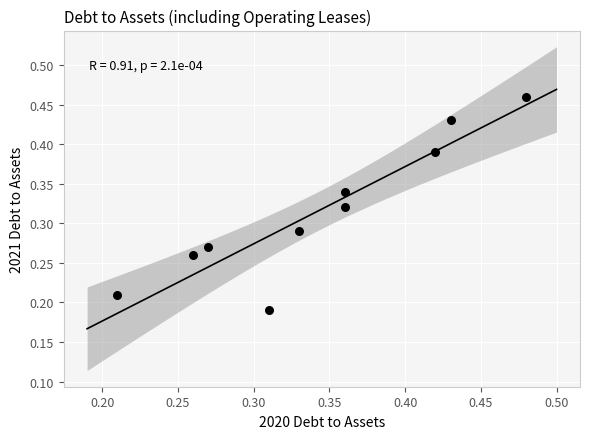

How many data points are displayed?

10